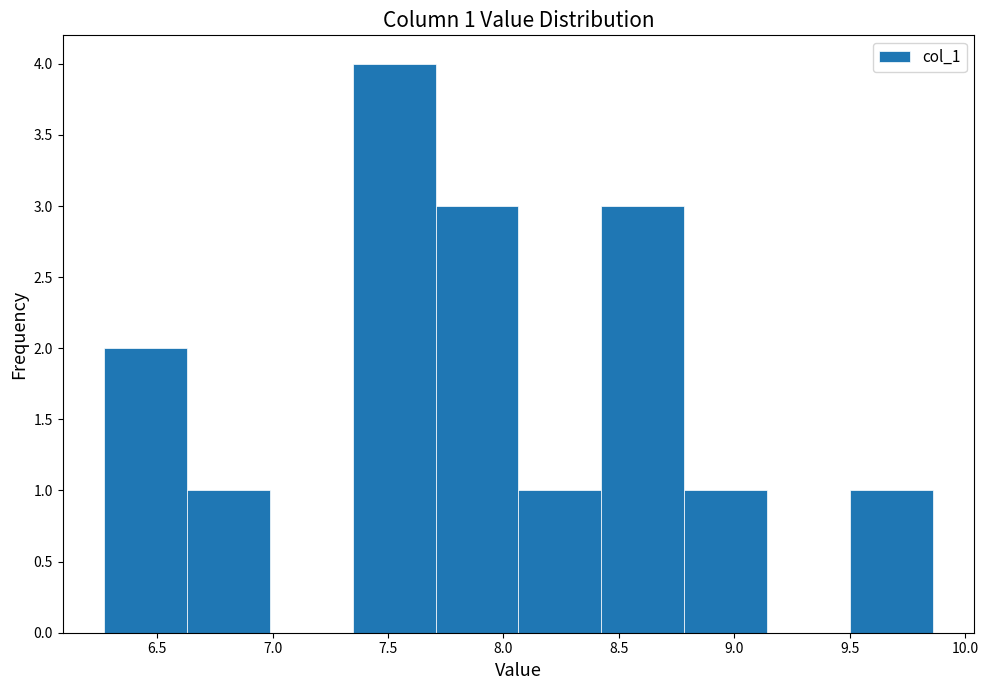

Which range on the x-axis has the tallest bar?

7.35 to 7.70